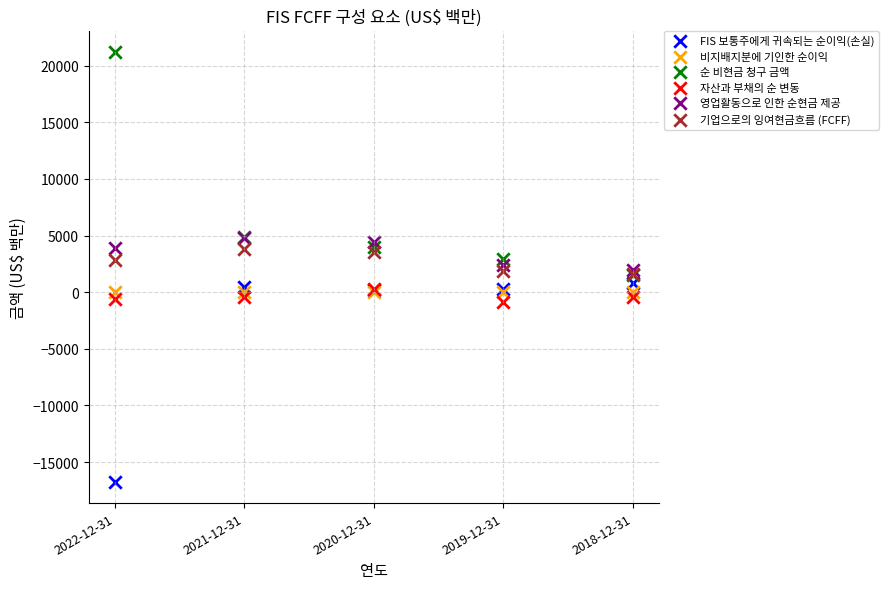

Which series contains the highest Y value?

순 비현금 청구 금액